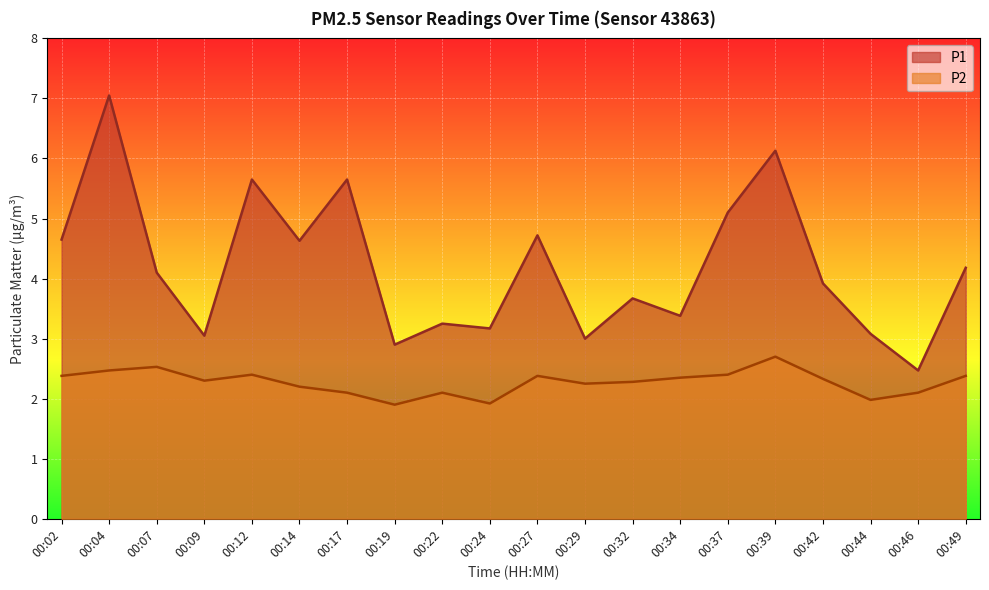

How many values in the P1 series are below 4?

10